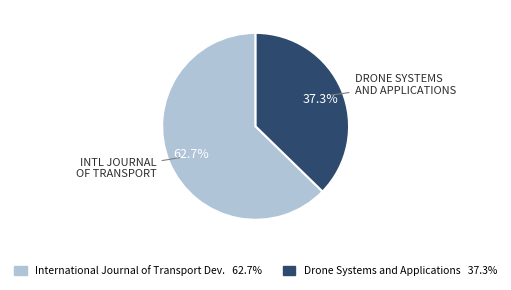

Is there a majority slice in this chart?

Yes